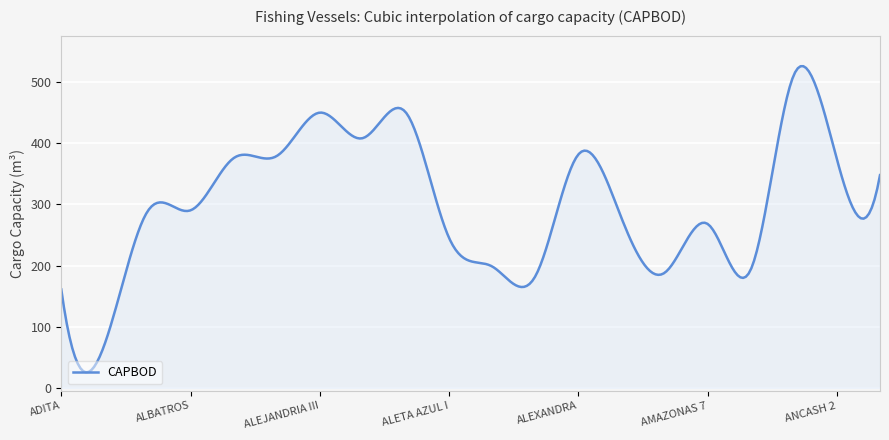

True or false: there are more than 1 points higher than both neighbors.

True